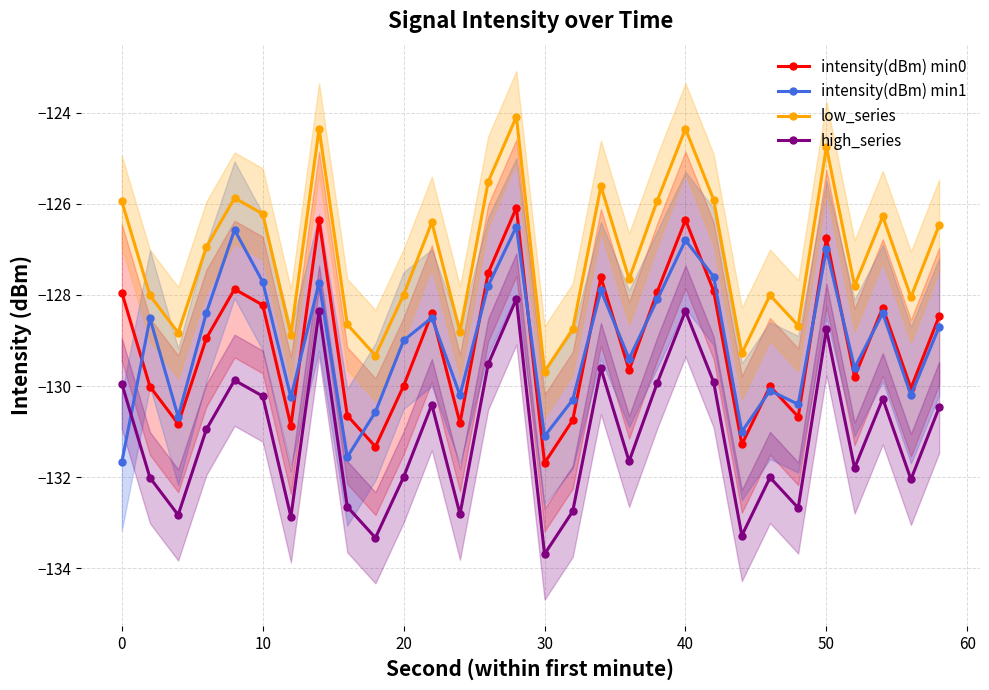

What is the highest value of the intensity(dBm) min0 series?

-126.1